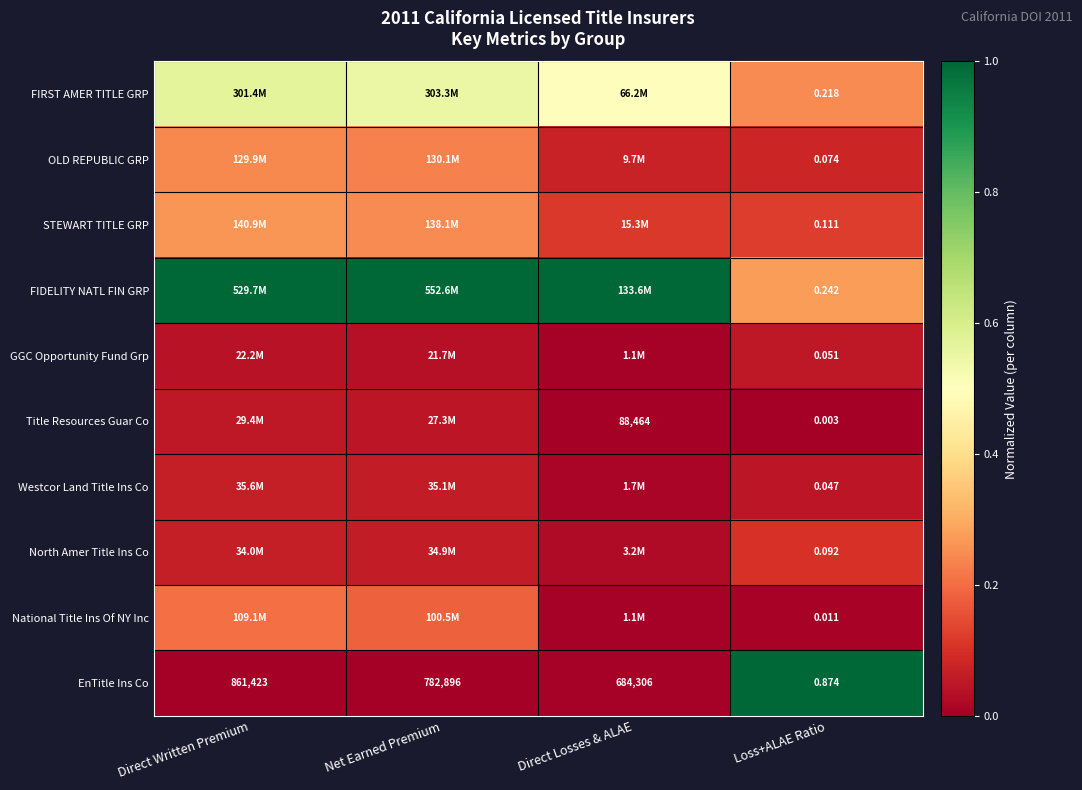

Rank the series at Loss+ALAE Ratio from highest to lowest value.

EnTitle Ins Co, FIDELITY NATL FIN GRP, FIRST AMER TITLE GRP, STEWART TITLE GRP, North Amer Title Ins Co, OLD REPUBLIC GRP, GGC Opportunity Fund Grp, Westcor Land Title Ins Co, National Title Ins Of NY Inc, Title Resources Guar Co